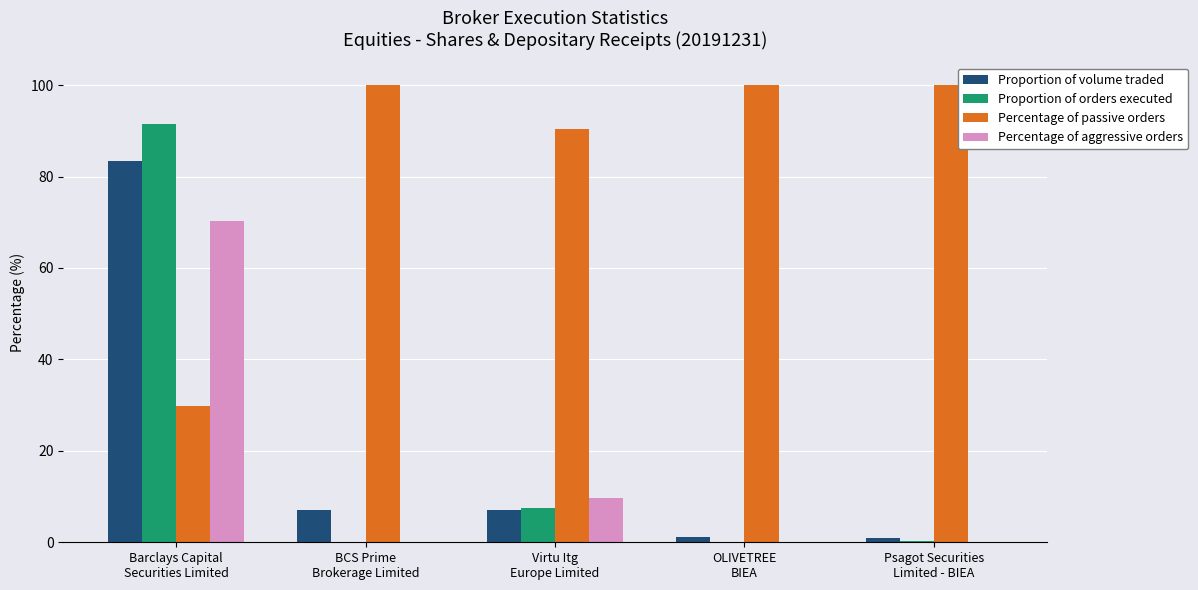

The Proportion of orders executed series shows 0.1 at BCS Prime
Brokerage Limited. True or false?

True